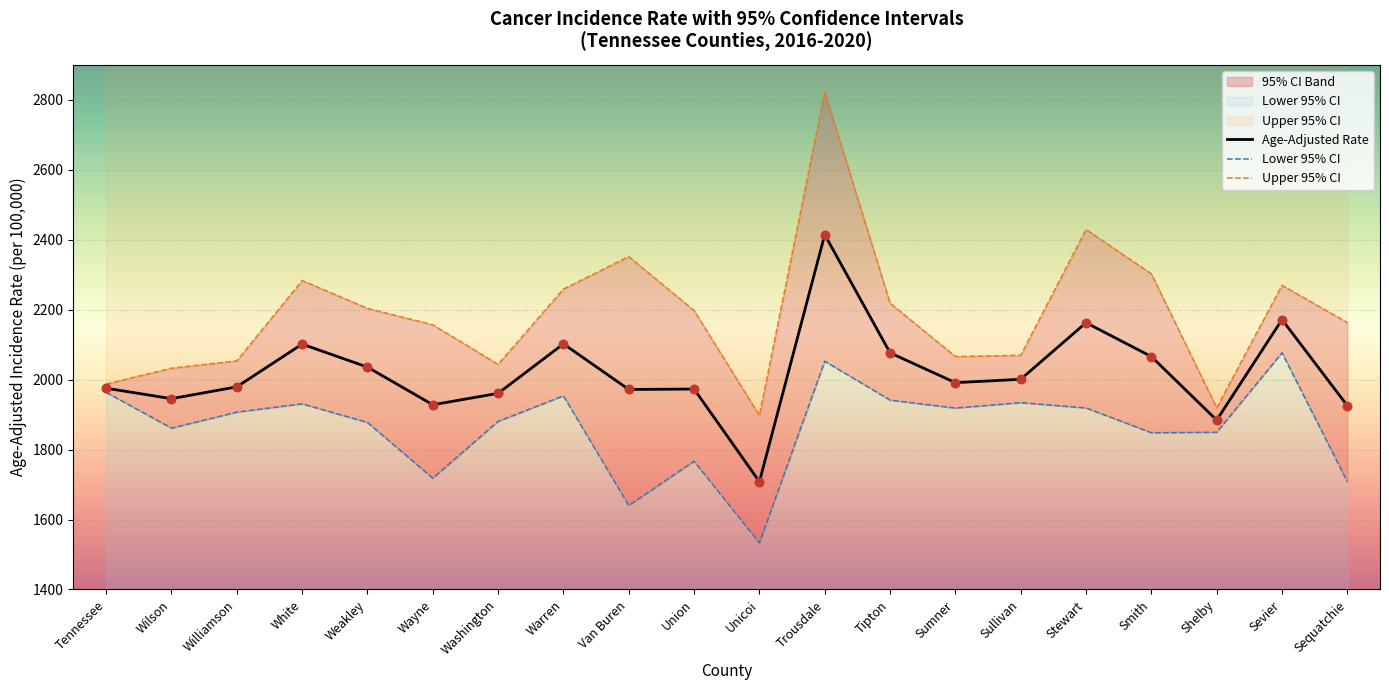

At how many categories does at least one series exceed 1567?

20